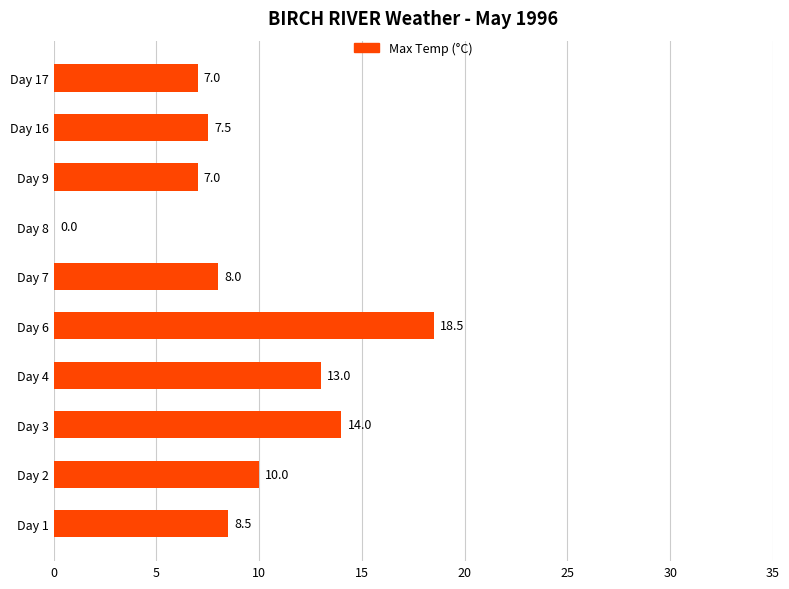

True or false: the data shows 14.3 at Day 2.

False